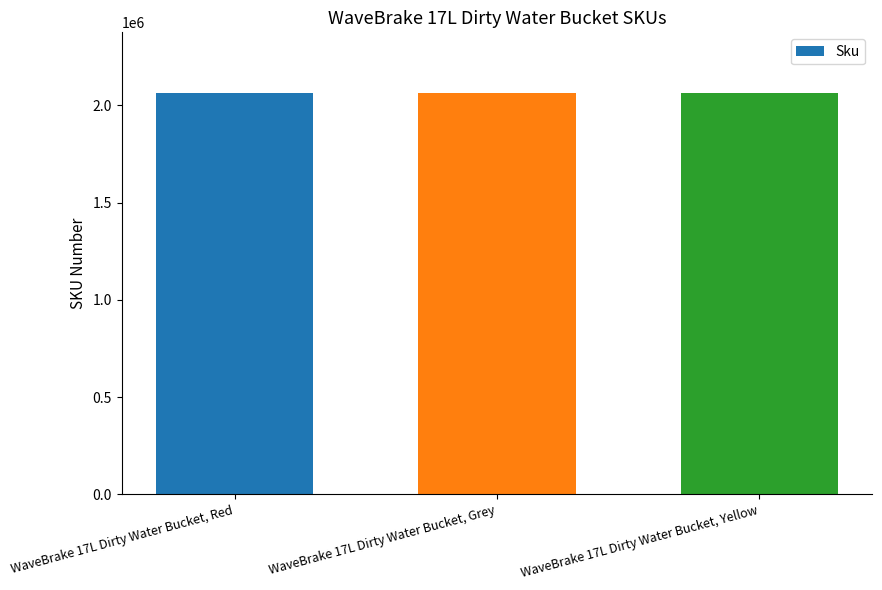

What value does the data have at WaveBrake 17L Dirty Water Bucket, Red?

2064907